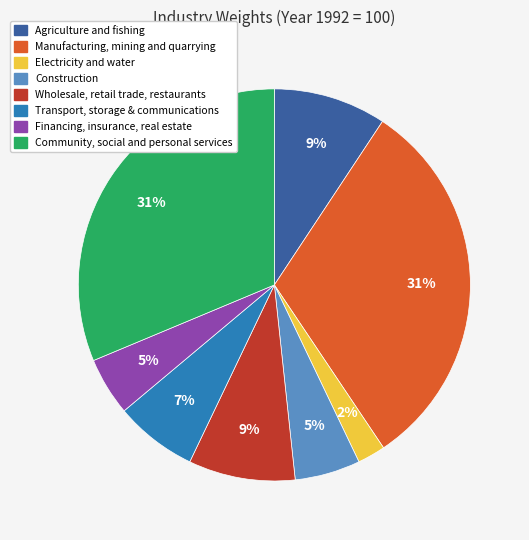

Is it true that Manufacturing, mining and quarrying is 31% of the pie?

True